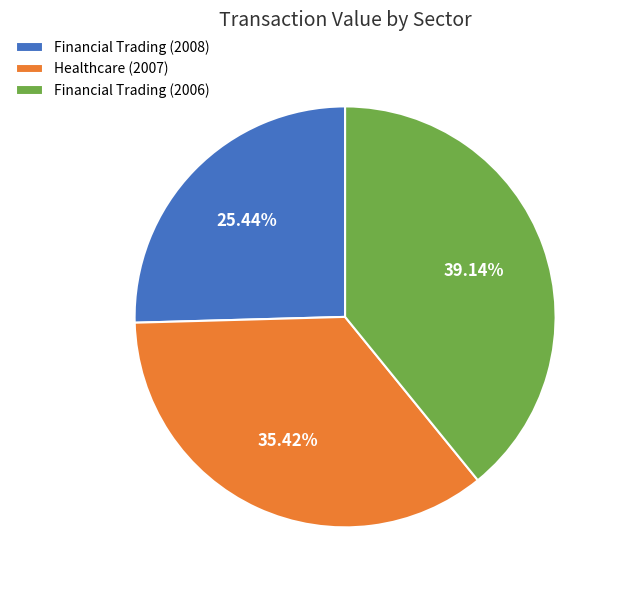

Does Financial Trading (2008) account for over 50% of the chart?

No